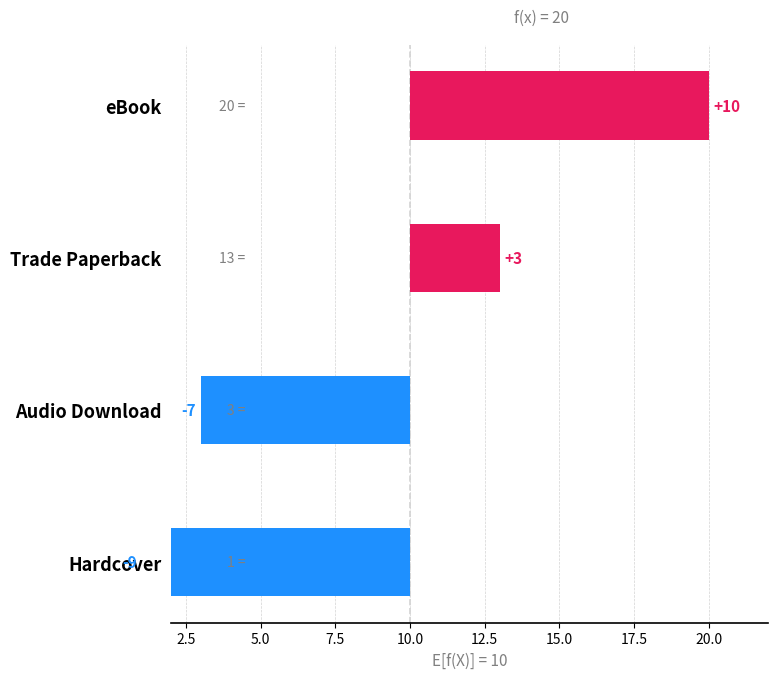

Reading left to right, list all the values displayed in this chart.

10	3	-7	-9